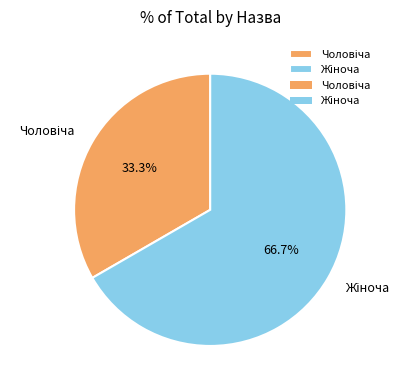

Is there any slice that represents more than half of the pie?

Yes